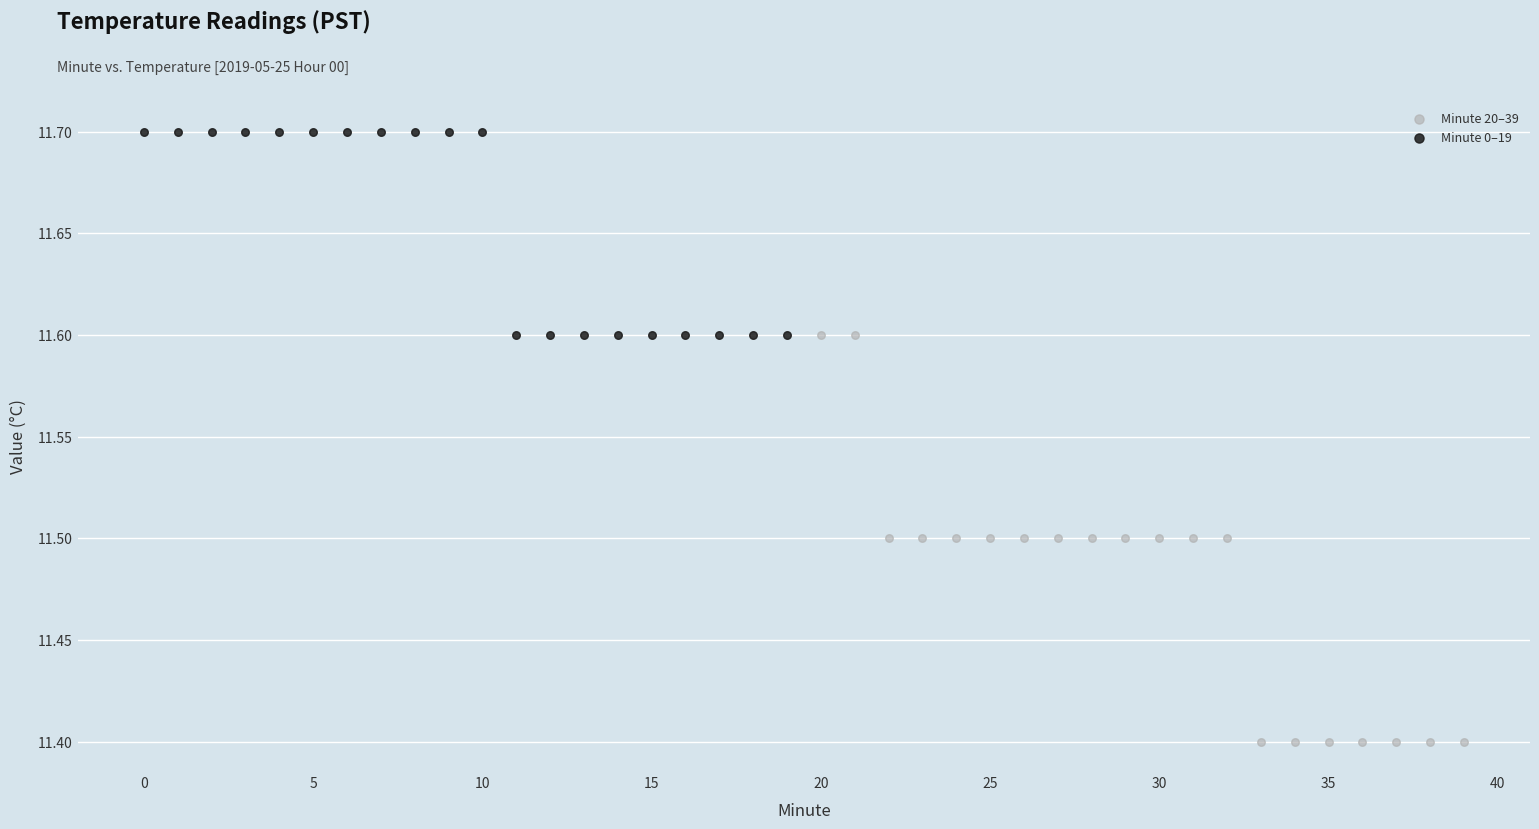

Which series reaches the maximum Y coordinate?

Minute 0–19